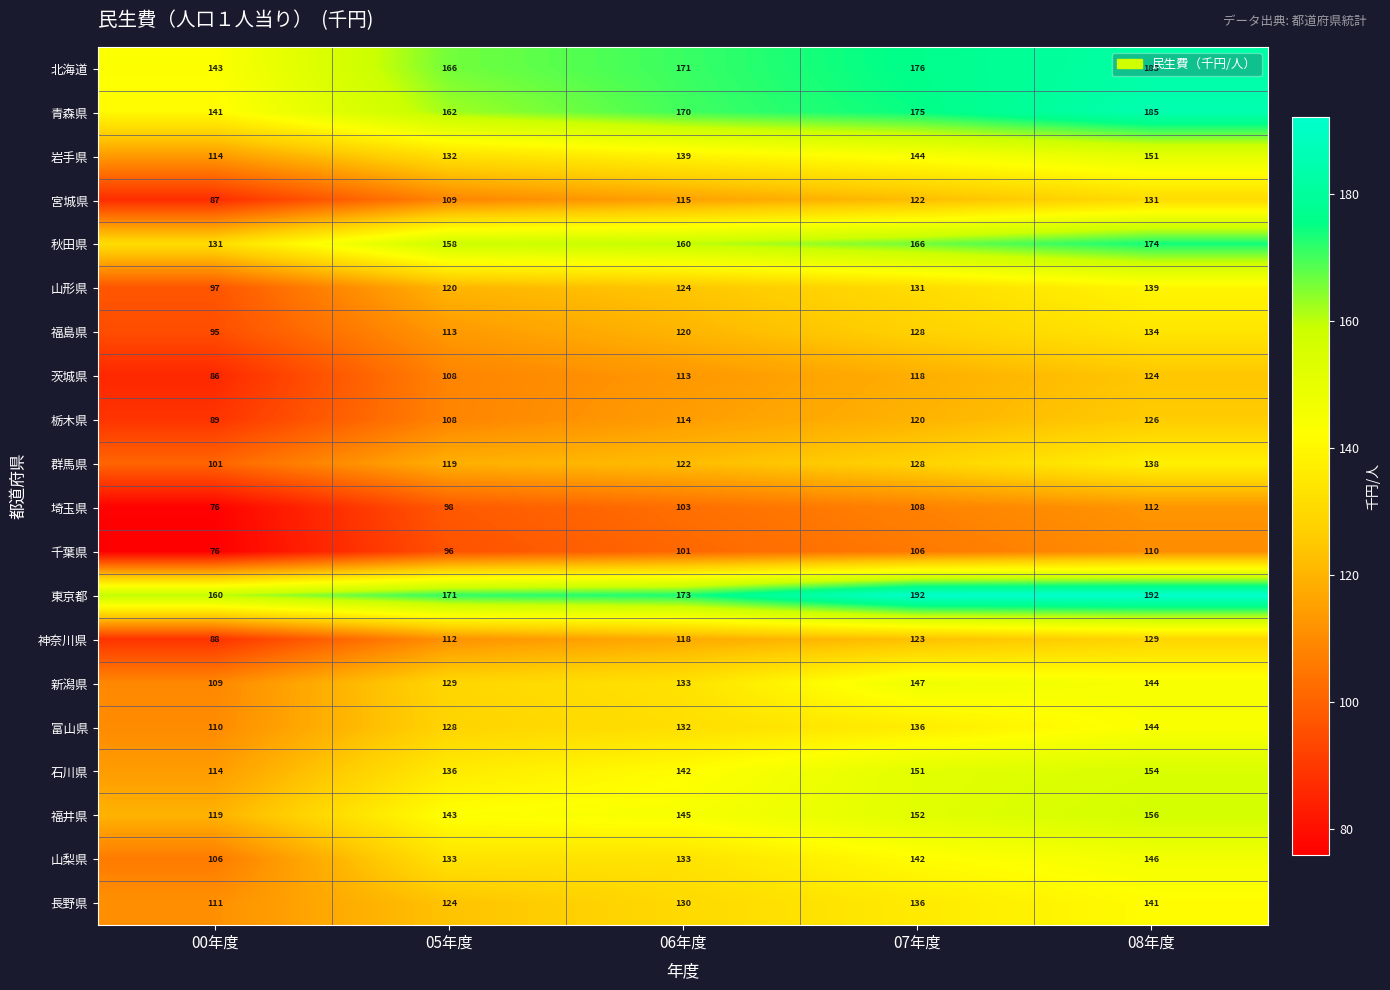

What is the total value across all series at 07年度?

2801